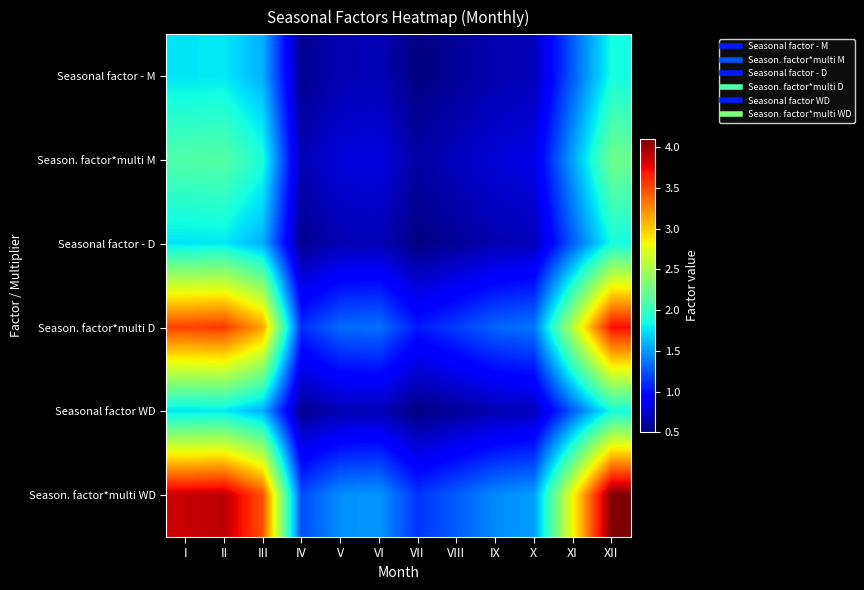

Reading left to right, transcribe all the data shown in this chart.

Seasonal factor - M: I=1.8	II=1.8	III=1.6	IV=0.6	V=0.7	VI=0.7	VII=0.5	VIII=0.6	IX=0.7	X=0.7	XI=1.3	XII=1.9
Season. factor*multi M: I=2.1	II=2.1	III=1.9	IV=0.7	V=0.8	VI=0.8	VII=0.6	VIII=0.7	IX=0.8	X=0.8	XI=1.5	XII=2.2
Seasonal factor - D: I=1.8	II=1.8	III=1.6	IV=0.6	V=0.7	VI=0.7	VII=0.5	VIII=0.6	IX=0.7	X=0.7	XI=1.3	XII=1.9
Season. factor*multi D: I=3.5	II=3.6	III=3.2	IV=1.1	V=1.3	VI=1.4	VII=1.0	VIII=1.2	IX=1.3	X=1.4	XI=2.5	XII=3.7
Seasonal factor WD: I=1.8	II=1.8	III=1.6	IV=0.6	V=0.7	VI=0.7	VII=0.5	VIII=0.6	IX=0.7	X=0.7	XI=1.3	XII=1.9
Season. factor*multi WD: I=3.9	II=3.9	III=3.5	IV=1.2	V=1.5	VI=1.5	VII=1.1	VIII=1.3	IX=1.4	X=1.5	XI=2.8	XII=4.1